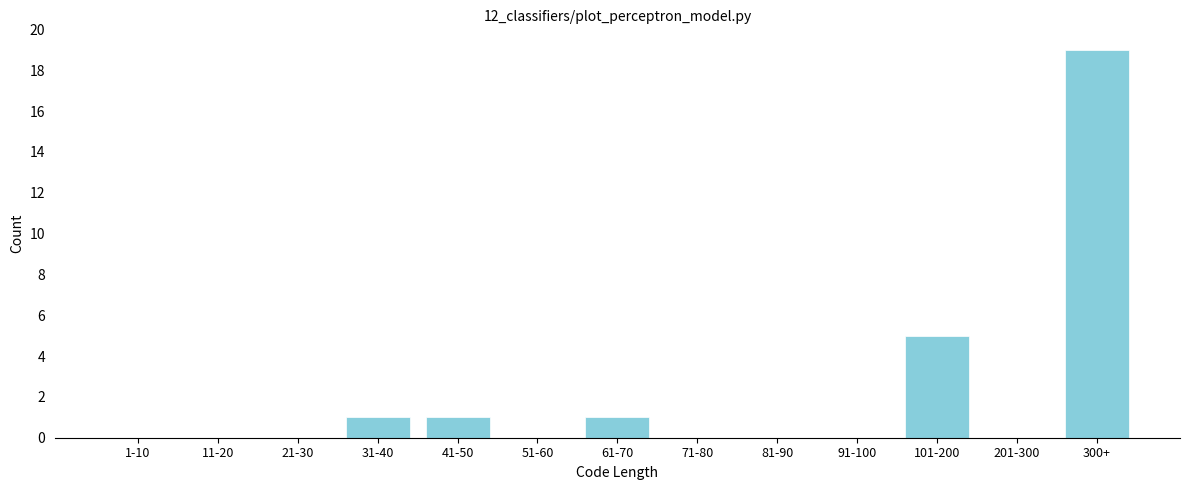

Reading right to left, list all the values displayed in this chart.

300+=19	201-300=0	101-200=5	91-100=0	81-90=0	71-80=0	61-70=1	51-60=0	41-50=1	31-40=1	21-30=0	11-20=0	1-10=0